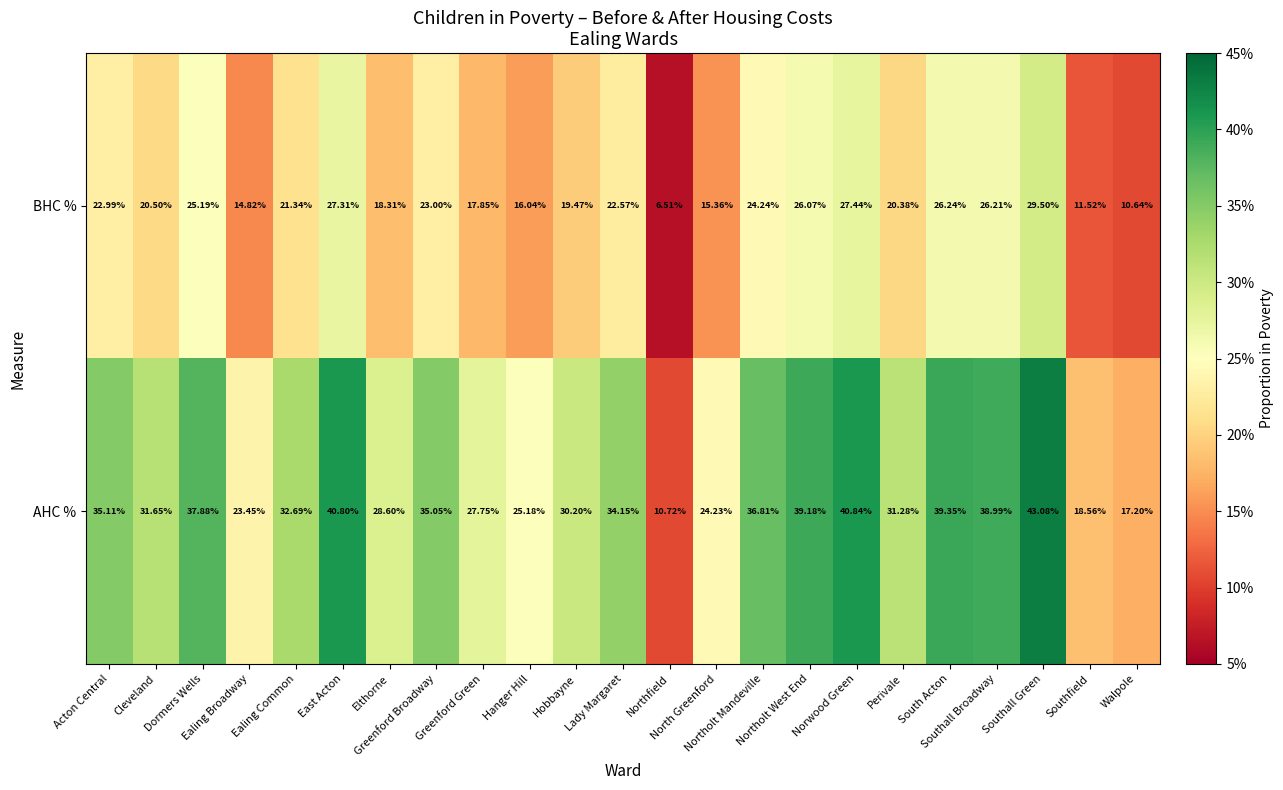

How many distinct data groups are displayed?

2